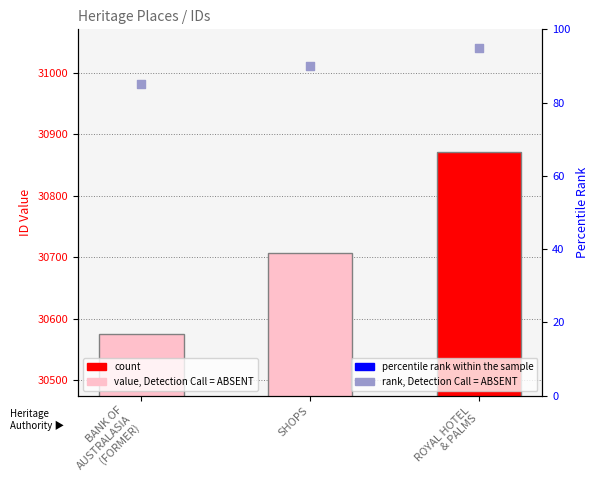

Is the value of rank, Detection Call = ABSENT at SHOPS greater than the value of ID at SHOPS?

No